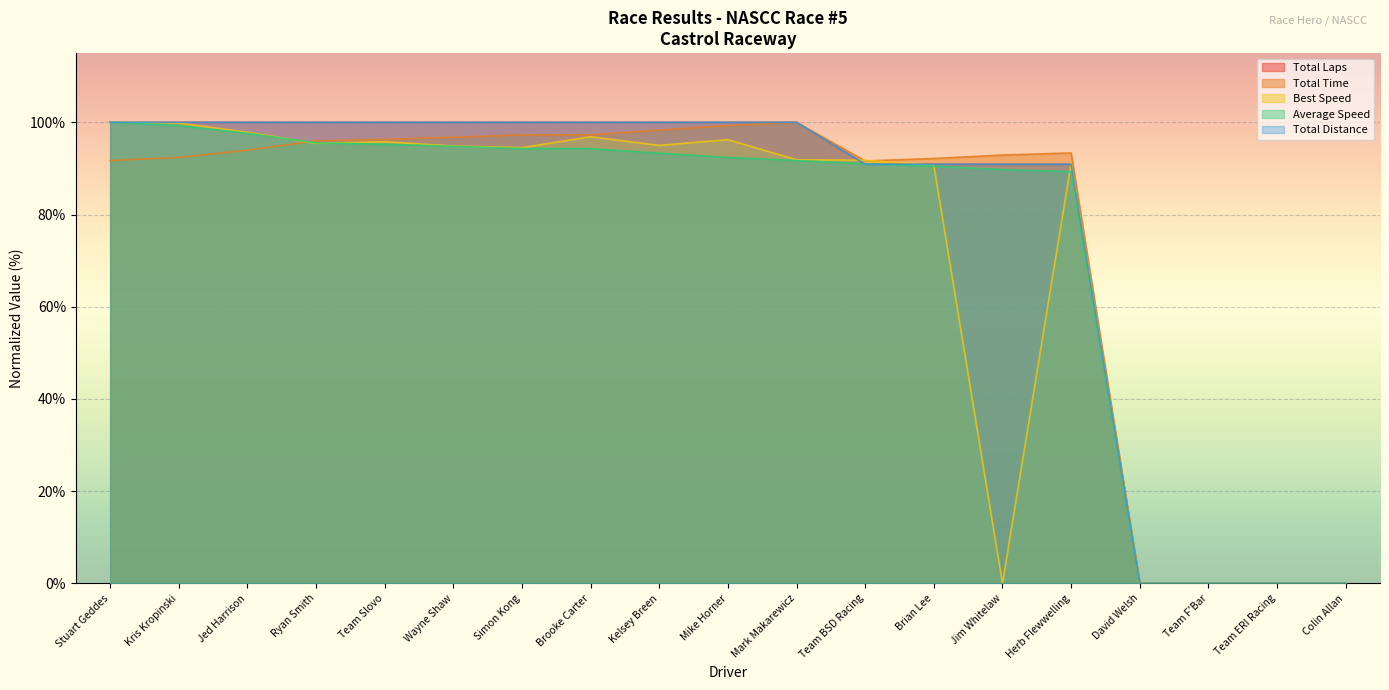

Does the chart display data point markers on the line(s)?

No